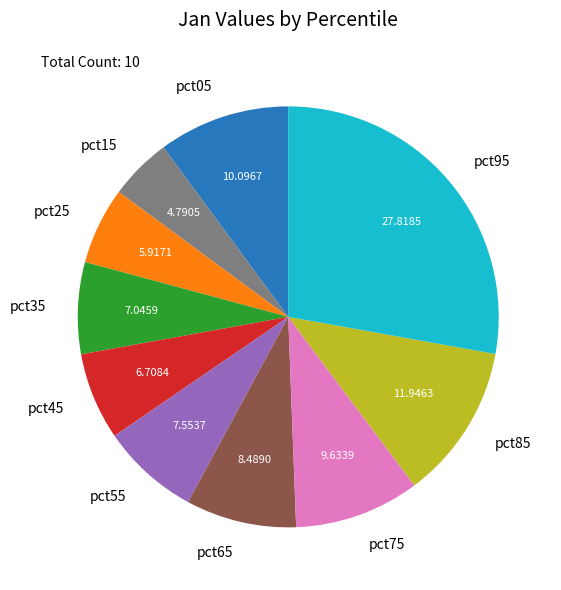

What is the largest slice in the pie chart?

pct95